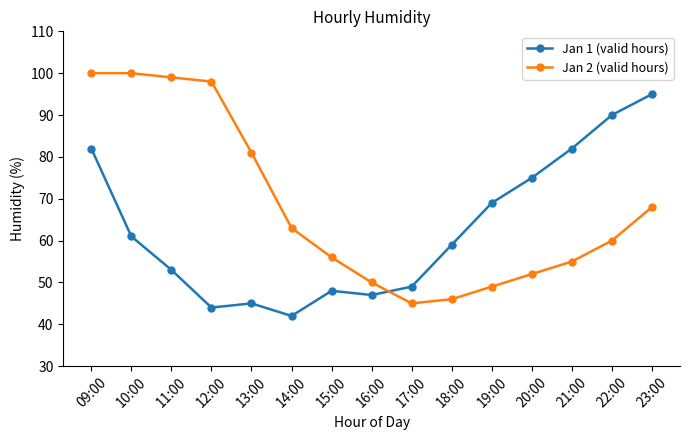

What is the total value across all series at 20:00?

127